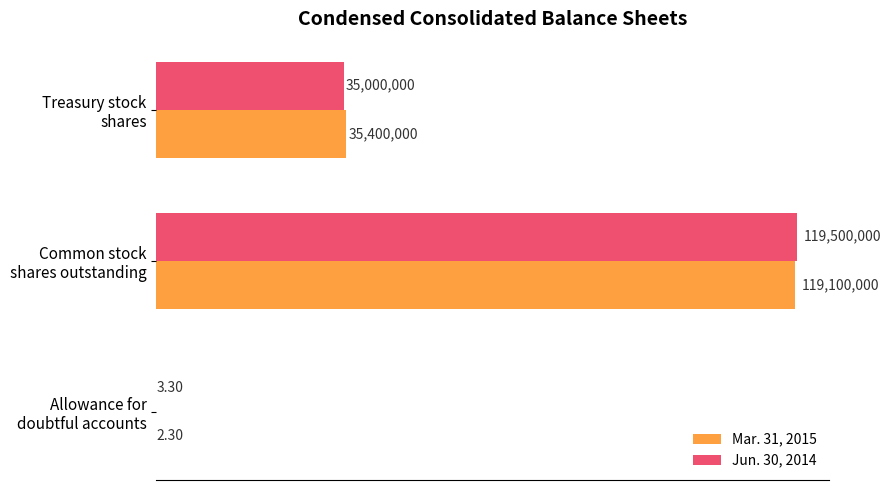

Which series has the widest spread of values?

Jun. 30, 2014